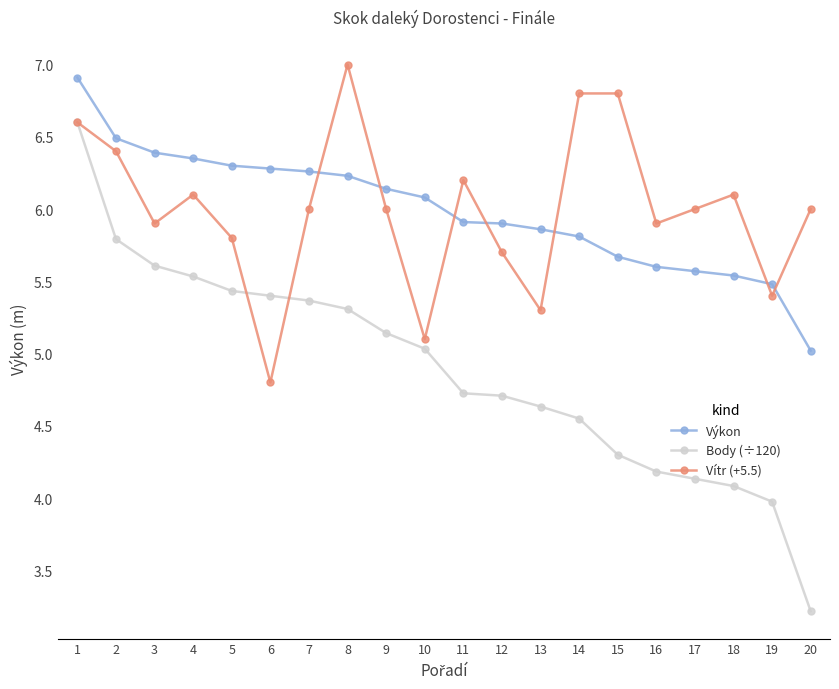

What is the difference between the Výkon values at 4 and 19?

0.9